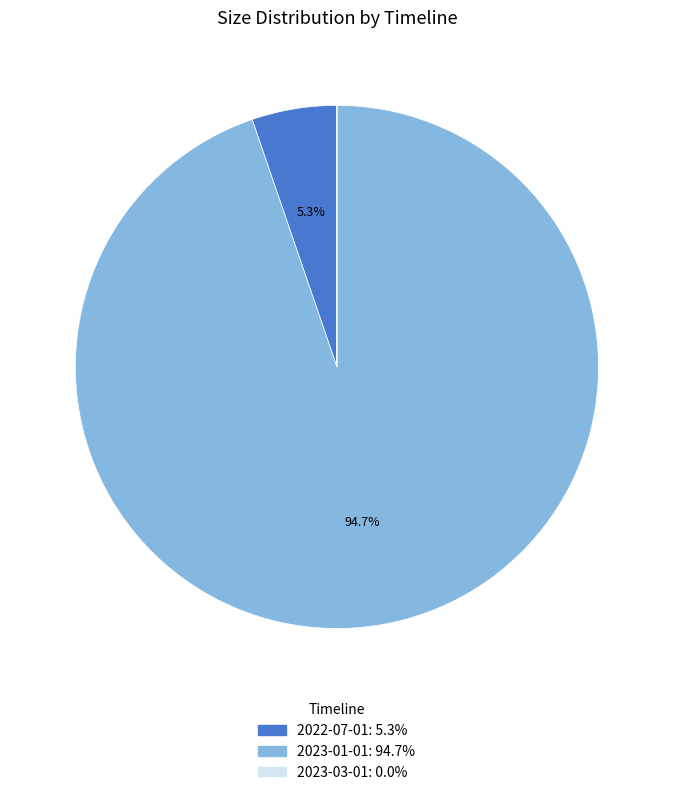

Which has a higher value, 2022-07-01 or 2023-01-01?

2023-01-01